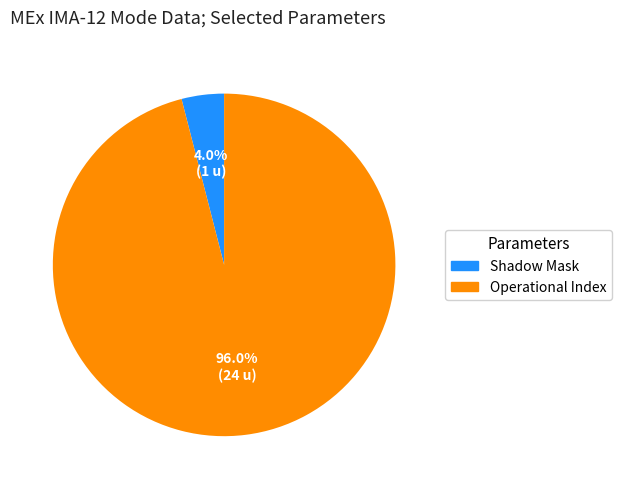

Does Operational Index represent more than half of the total?

Yes